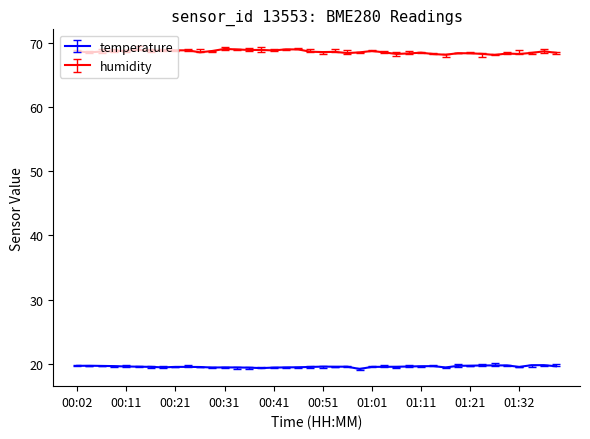

True or false: temperature and humidity intersect in this chart.

False